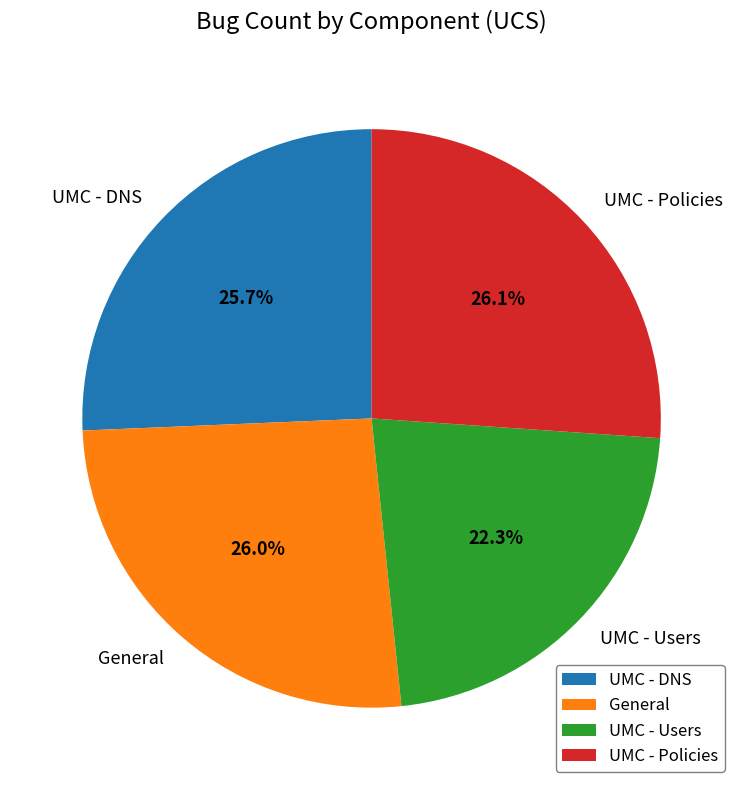

How many slices are in this pie chart?

4